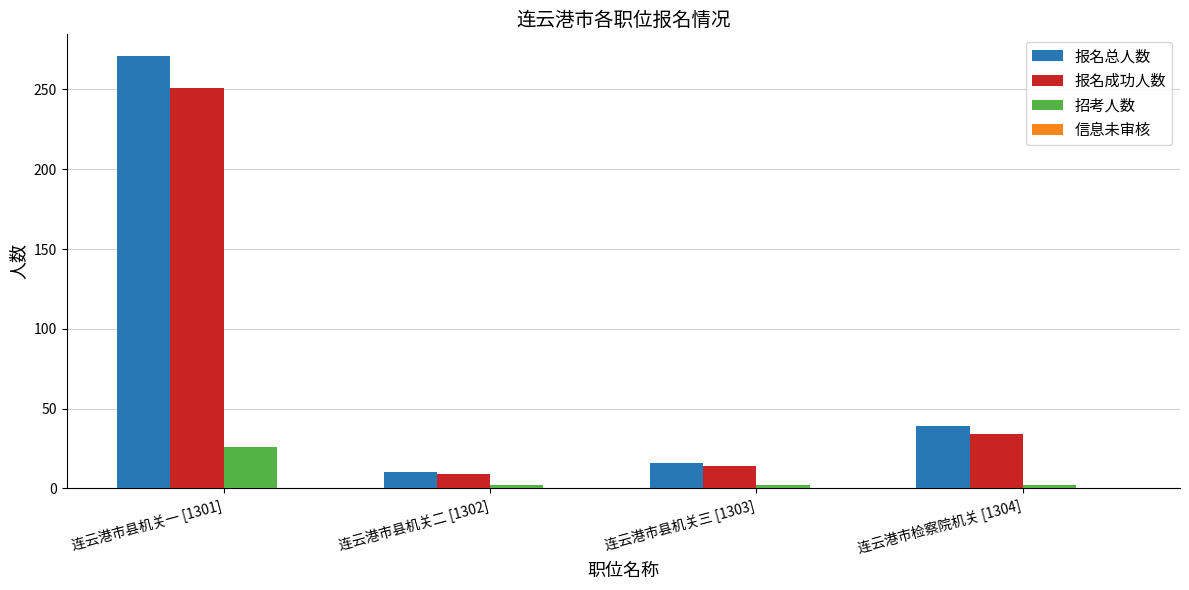

What is the sum of all 报名成功人数 values?

308